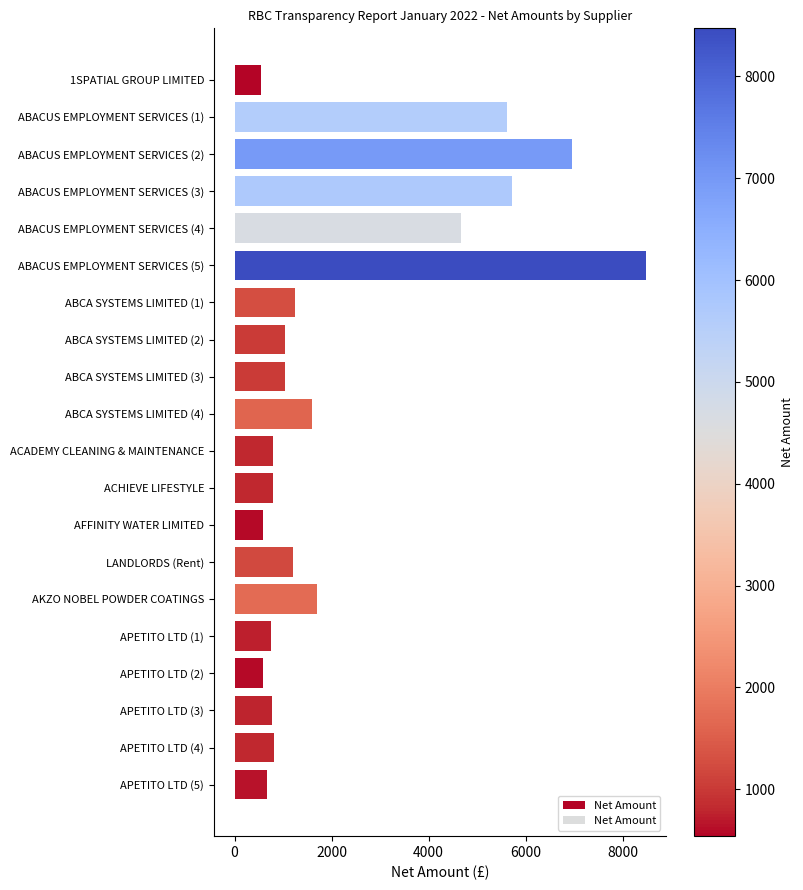

How many distinct data groups are displayed?

1